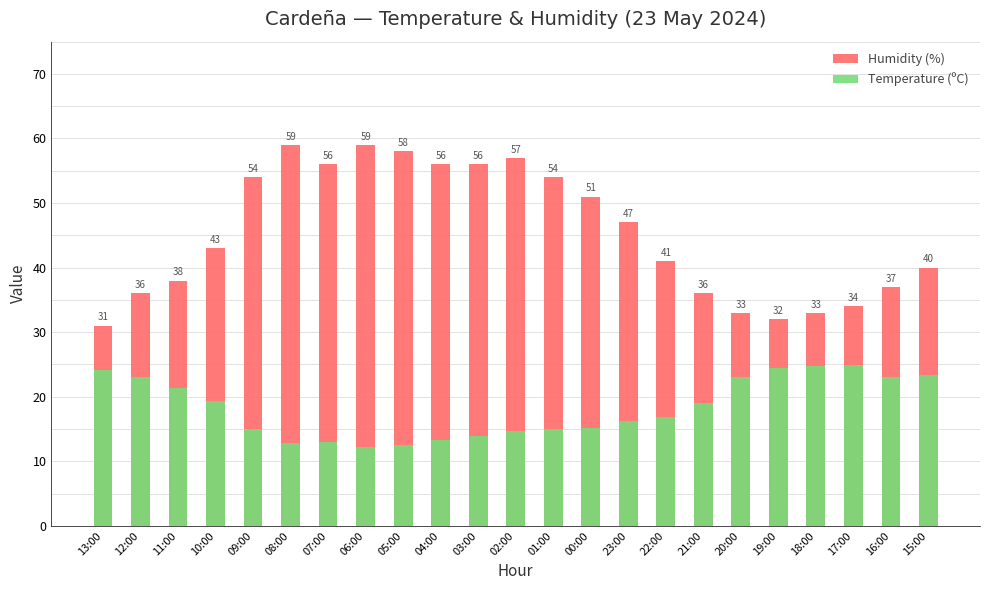

What is the label of the 7th bar from the right?

21:00